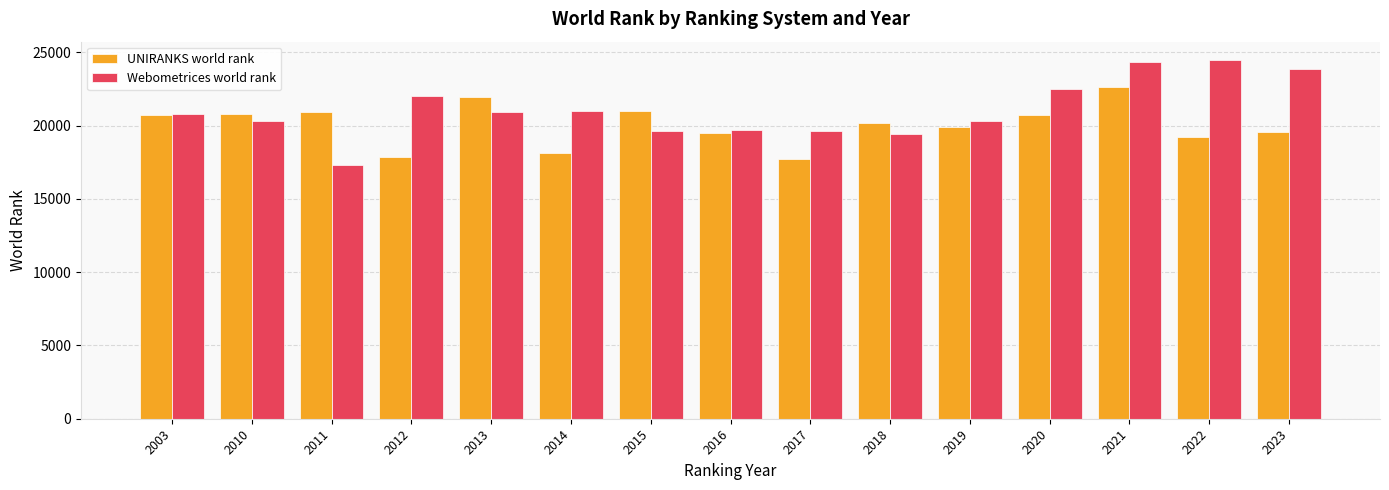

Rank the series by their maximum value, from lowest to highest.

UNIRANKS world rank, Webometrices world rank